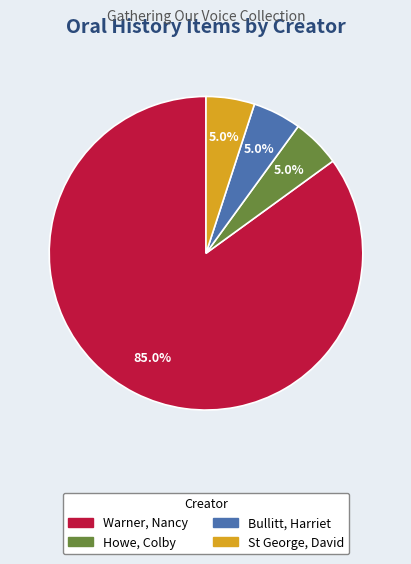

Is the sum of Bullitt, Harriet and Warner, Nancy greater than half?

Yes